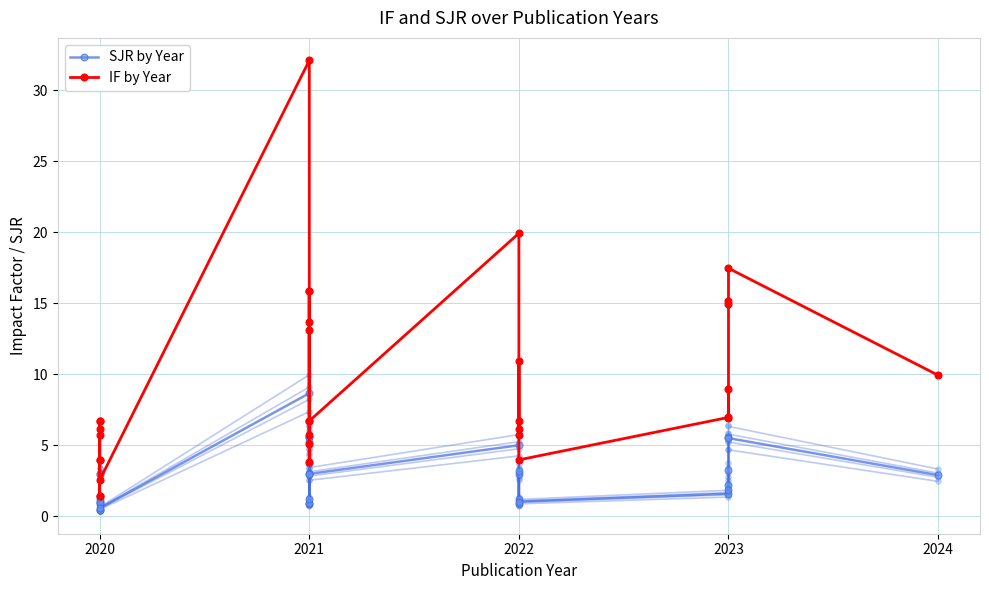

How many values in the SJR by Year series are below 2?

15